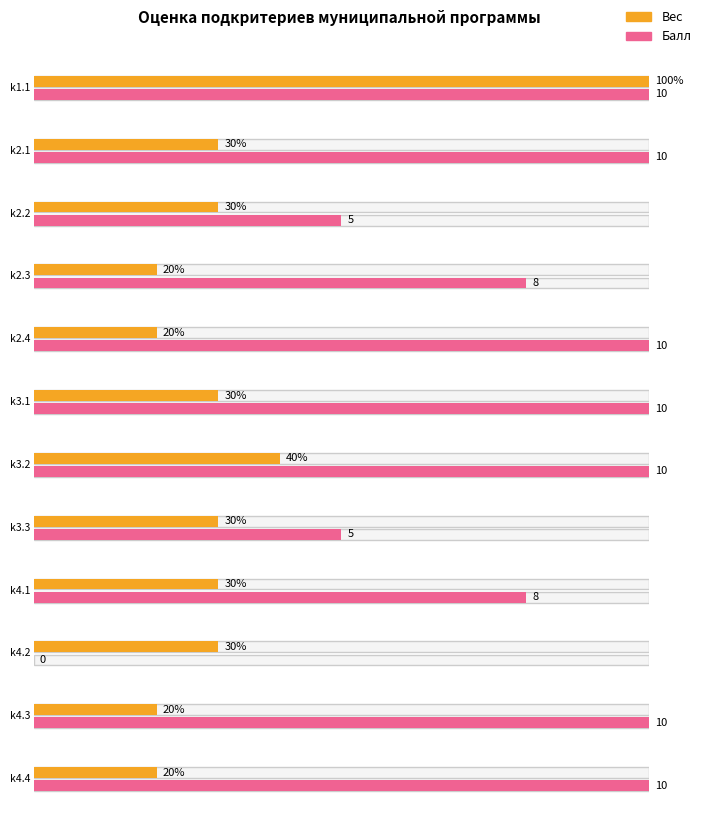

Reading right to left, what are all the values shown in this chart?

Вес: k4.4=0.2	k4.3=0.2	k4.2=0.3	k4.1=0.3	k3.3=0.3	k3.2=0.4	k3.1=0.3	k2.4=0.2	k2.3=0.2	k2.2=0.3	k2.1=0.3	k1.1=1.0
Балл: k4.4=10.0	k4.3=10.0	k4.2=0.0	k4.1=8.0	k3.3=5.0	k3.2=10.0	k3.1=10.0	k2.4=10.0	k2.3=8.0	k2.2=5.0	k2.1=10.0	k1.1=10.0